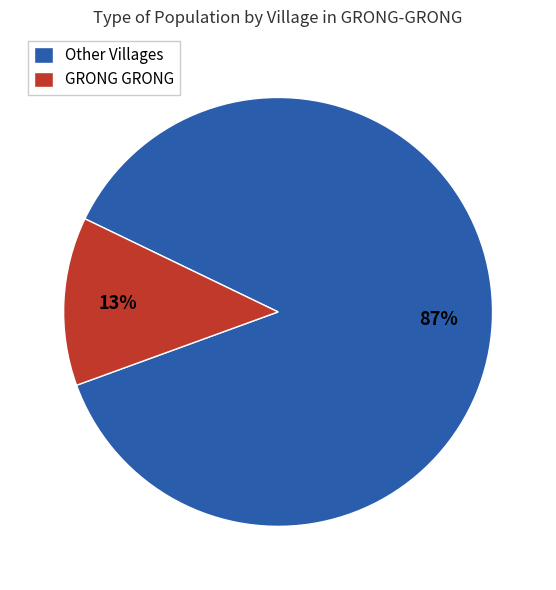

Which has a higher value, Other Villages or GRONG GRONG?

Other Villages